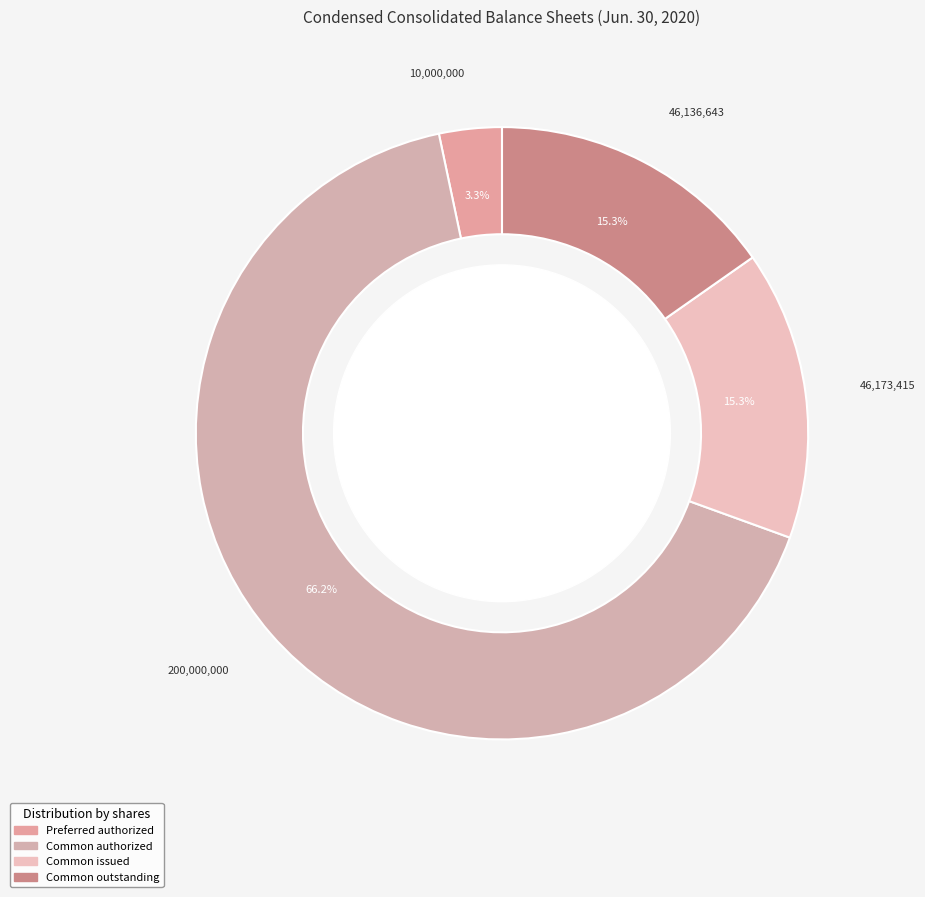

How many slices are in this pie chart?

4